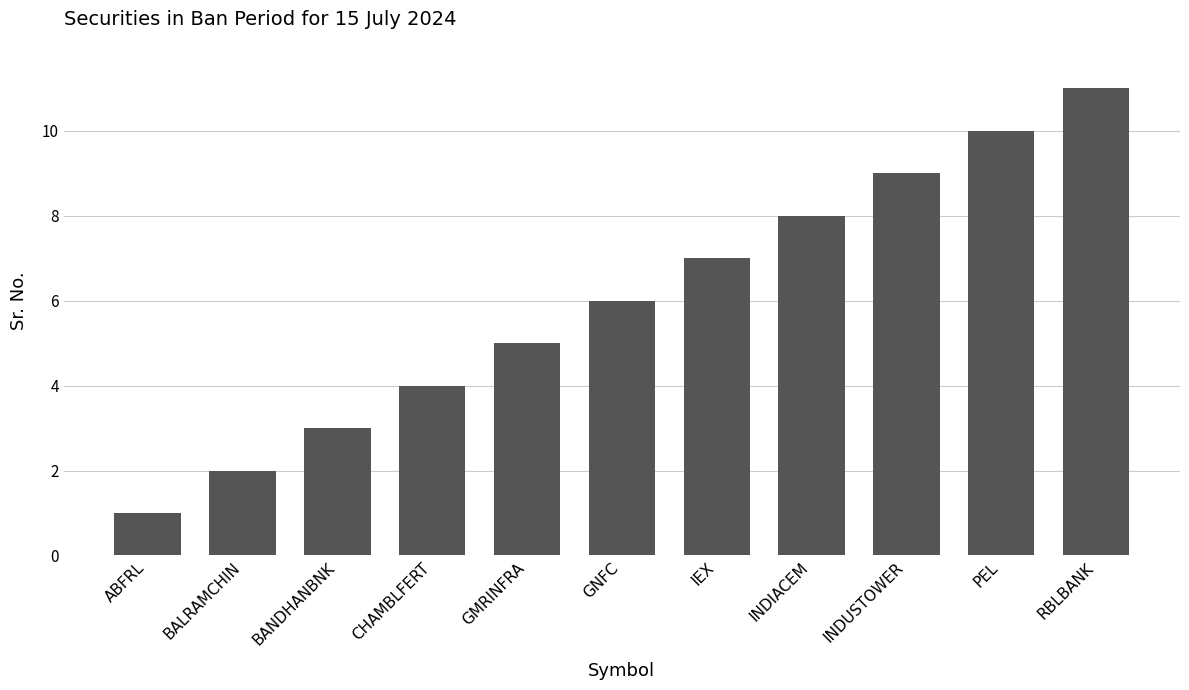

Between IEX and PEL, which is larger?

PEL